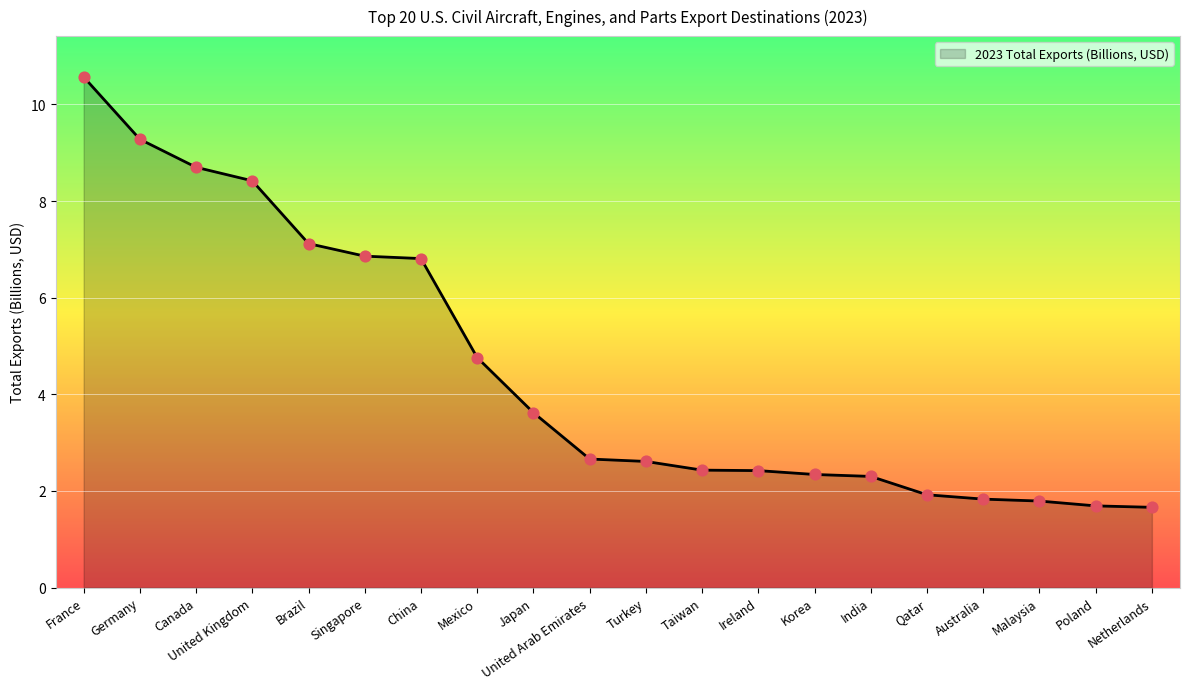

Which has a higher value, United Arab Emirates or Mexico?

Mexico